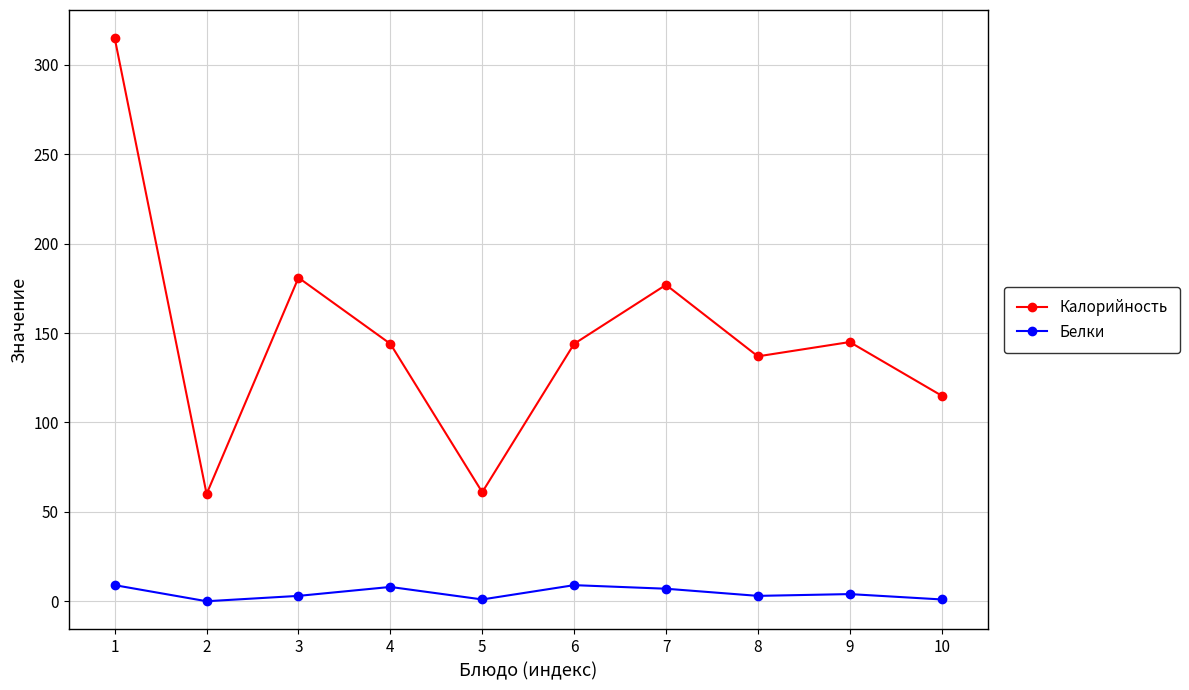

Where is the first local maximum for Белки?

4